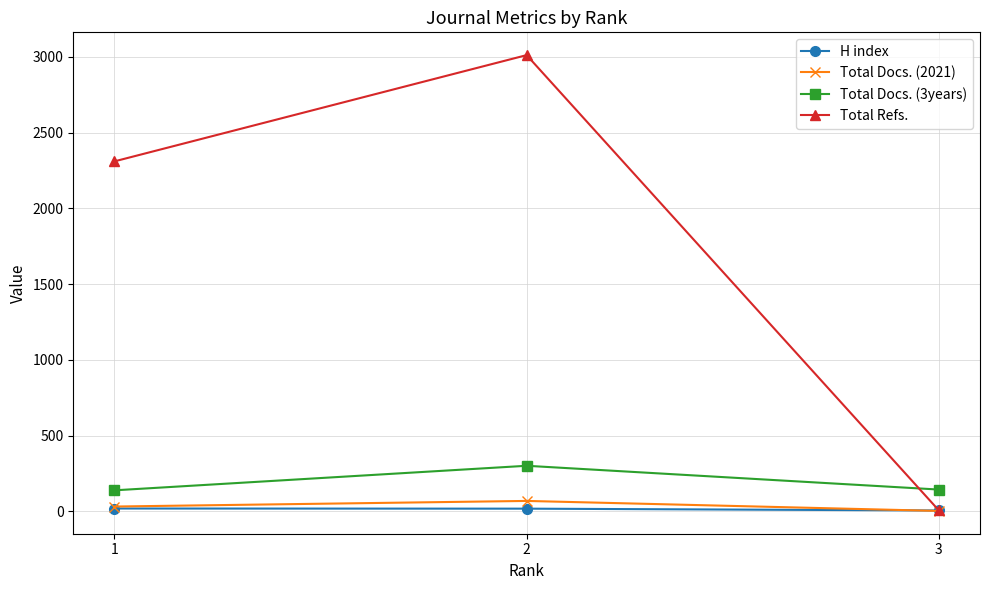

Does the chart display data point markers on the line(s)?

Yes